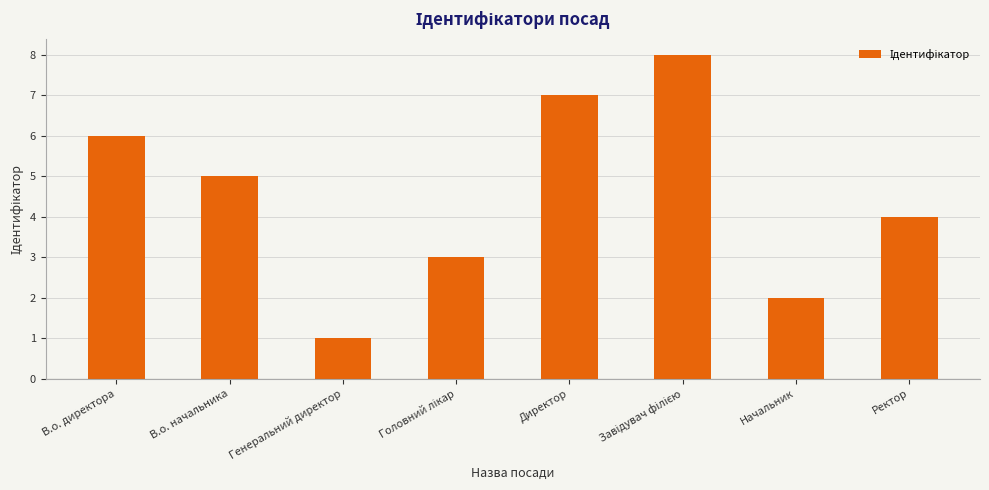

What is the difference between the values at В.о. начальника and В.о. директора?

1